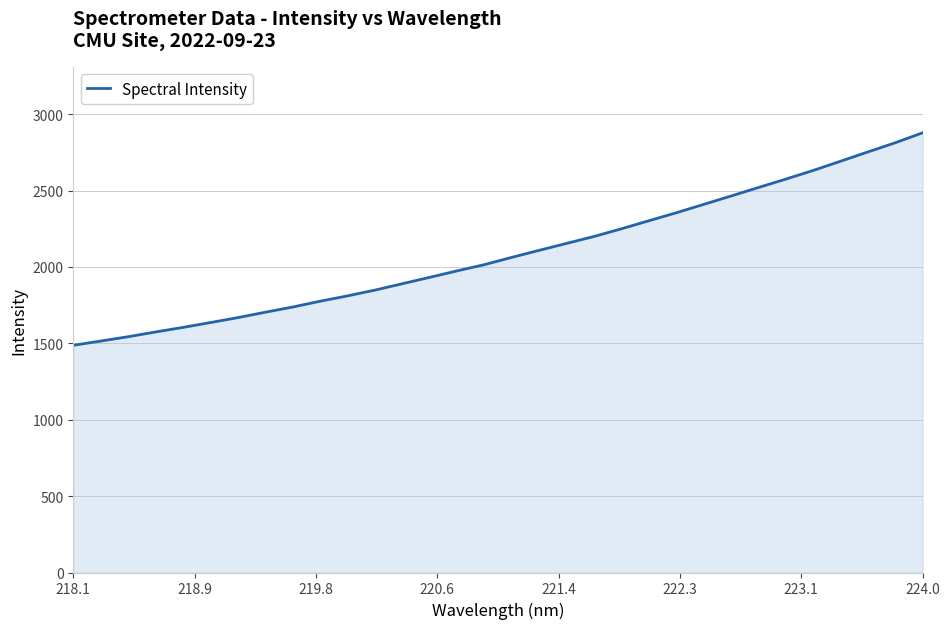

How many lines are shown in the chart?

1